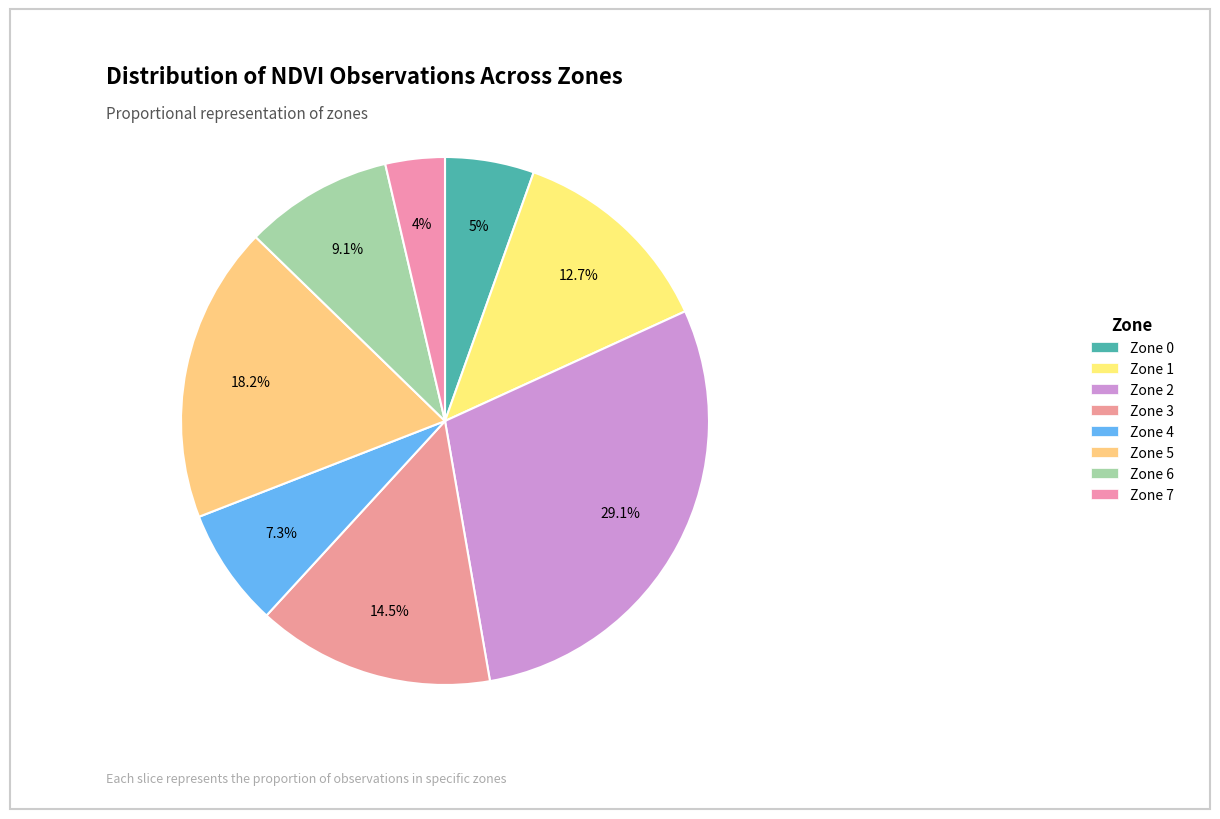

How many segments does this pie chart have?

8